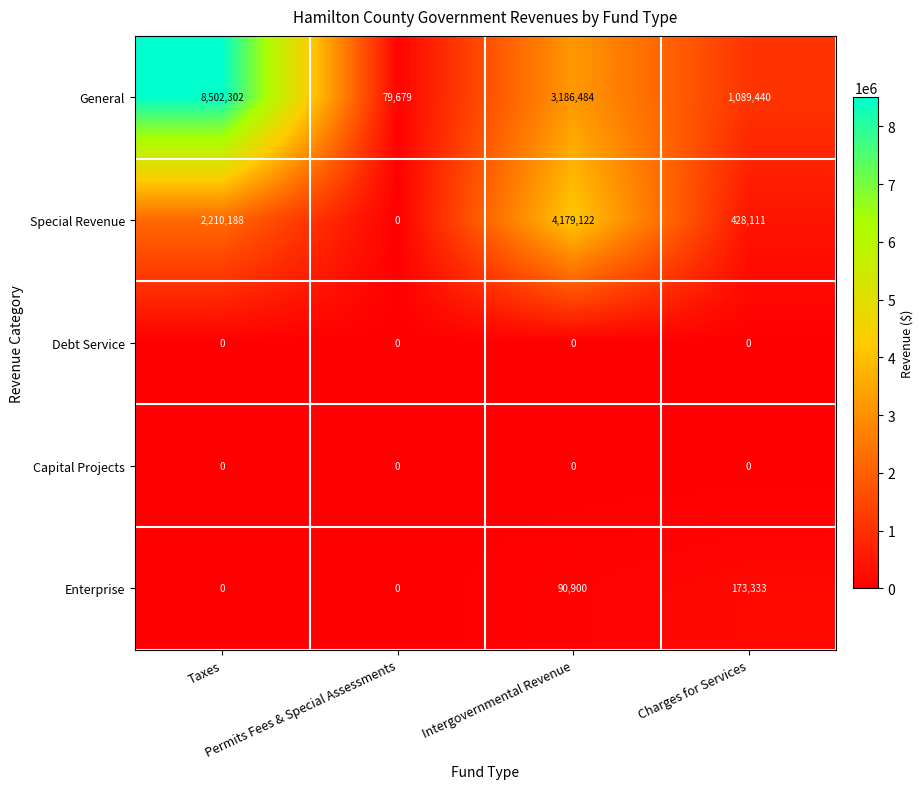

What is the maximum value shown in the chart?

8502302